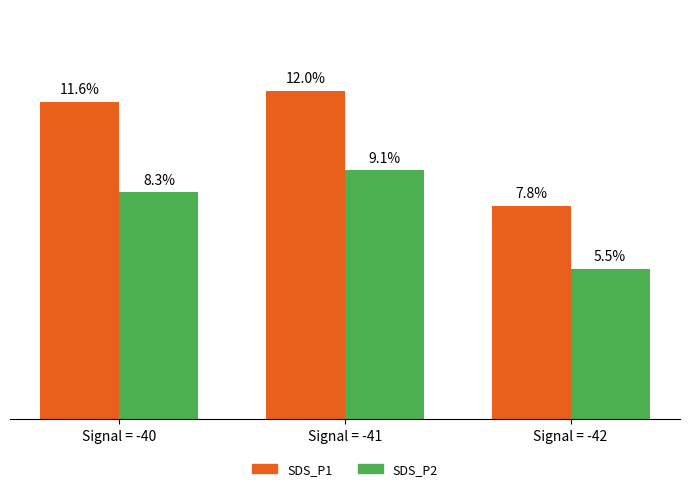

List the series in order of their peak value, highest first.

SDS_P1, SDS_P2